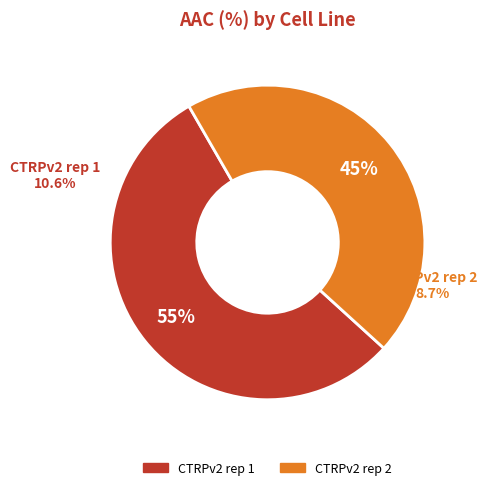

What is the smallest slice in the pie chart?

CTRPv2 rep 2